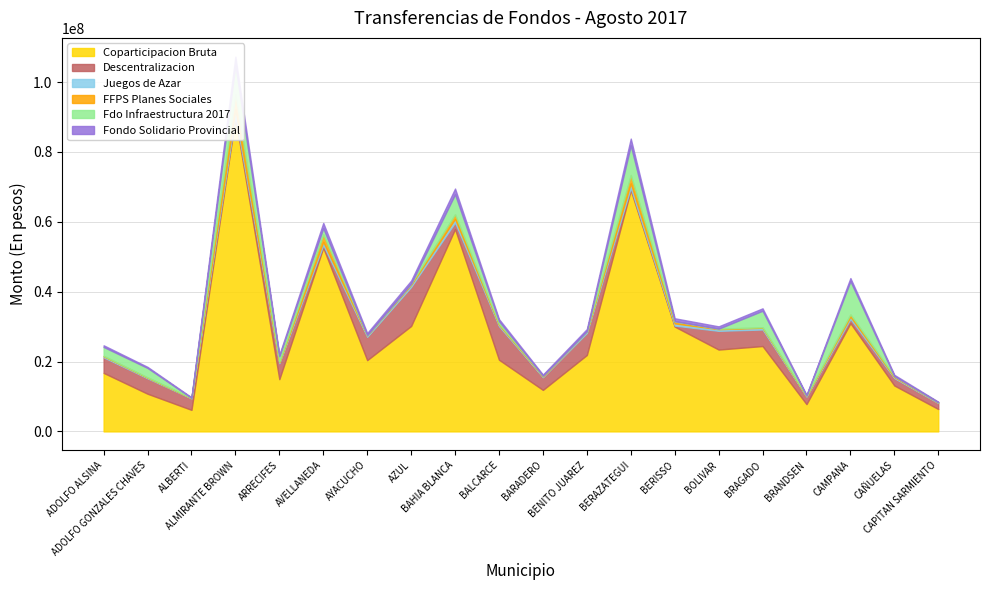

Rank the series at BRANDSEN from lowest to highest value.

Fdo Infraestructura 2017, FFPS Planes Sociales, Juegos de Azar, Fondo Solidario Provincial, Descentralizacion, Coparticipacion Bruta